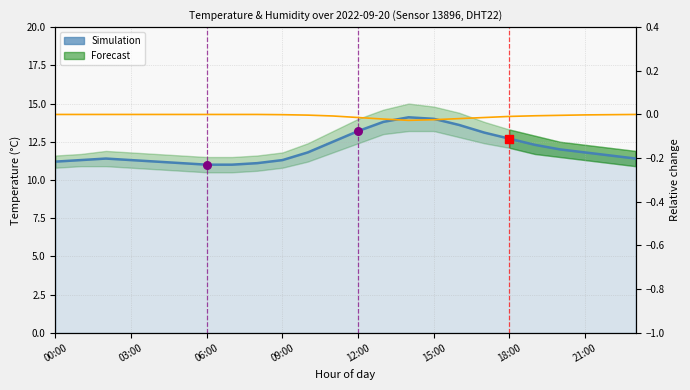

Which series has the largest Y range (max minus min)?

Simulation